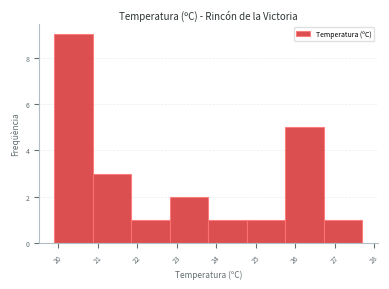

Reading left to right, list every bar in this chart as the range it spans on the x-axis followed by its height. Neither the bar edges nor the heights are printed on the chart, so give them approximately, as read against the axes.

19.9 to 20.9: 9
20.9 to 21.9: 3
21.9 to 22.8: 1
22.8 to 23.8: 2
23.8 to 24.8: 1
24.8 to 25.8: 1
25.8 to 26.7: 5
26.7 to 27.7: 1